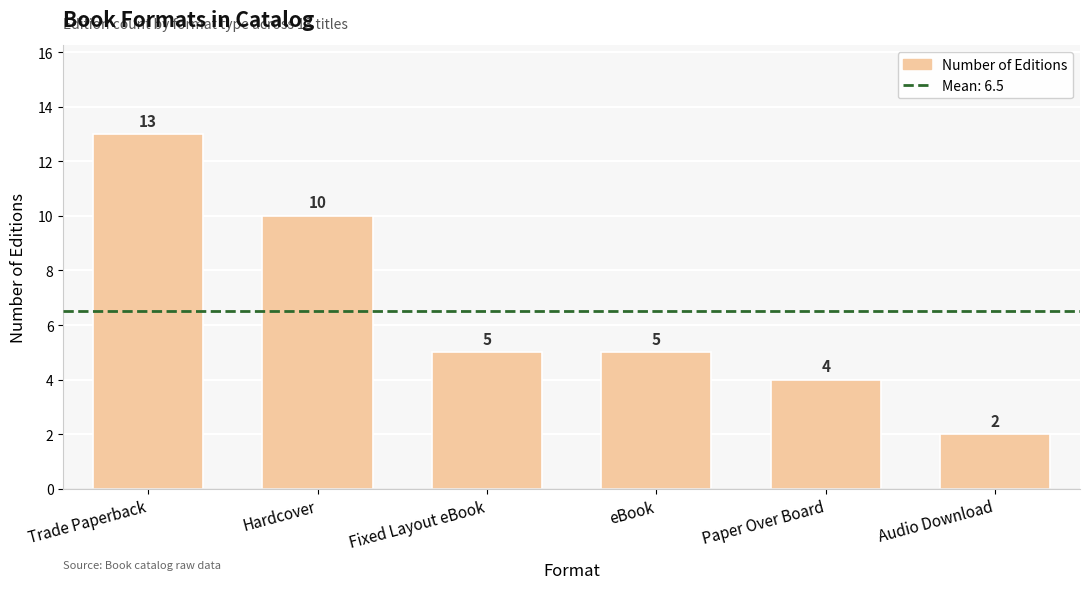

How many series are shown in this chart?

1